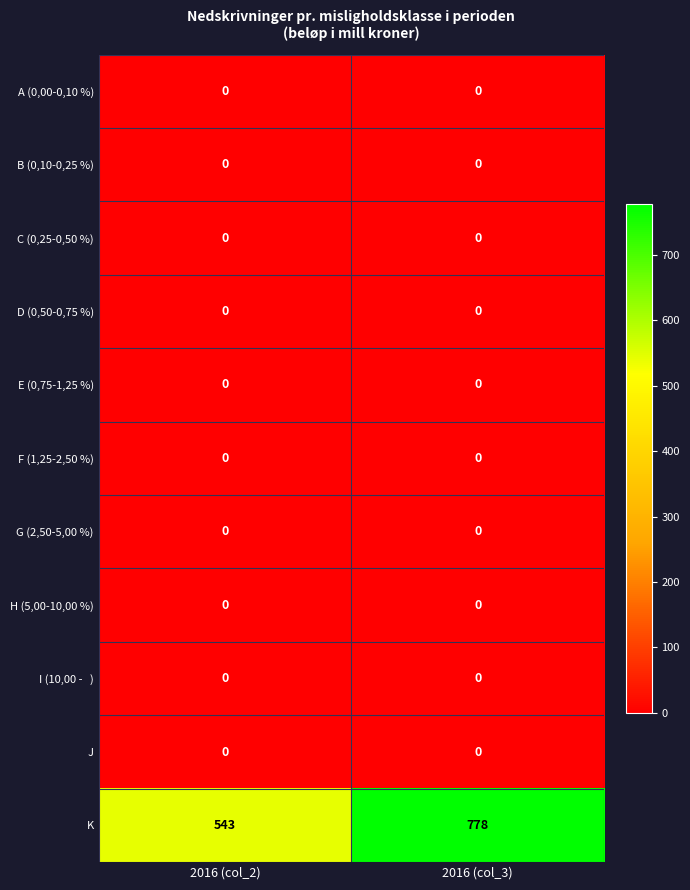

At which category is the sum across all series the highest?

2016 (col_3)